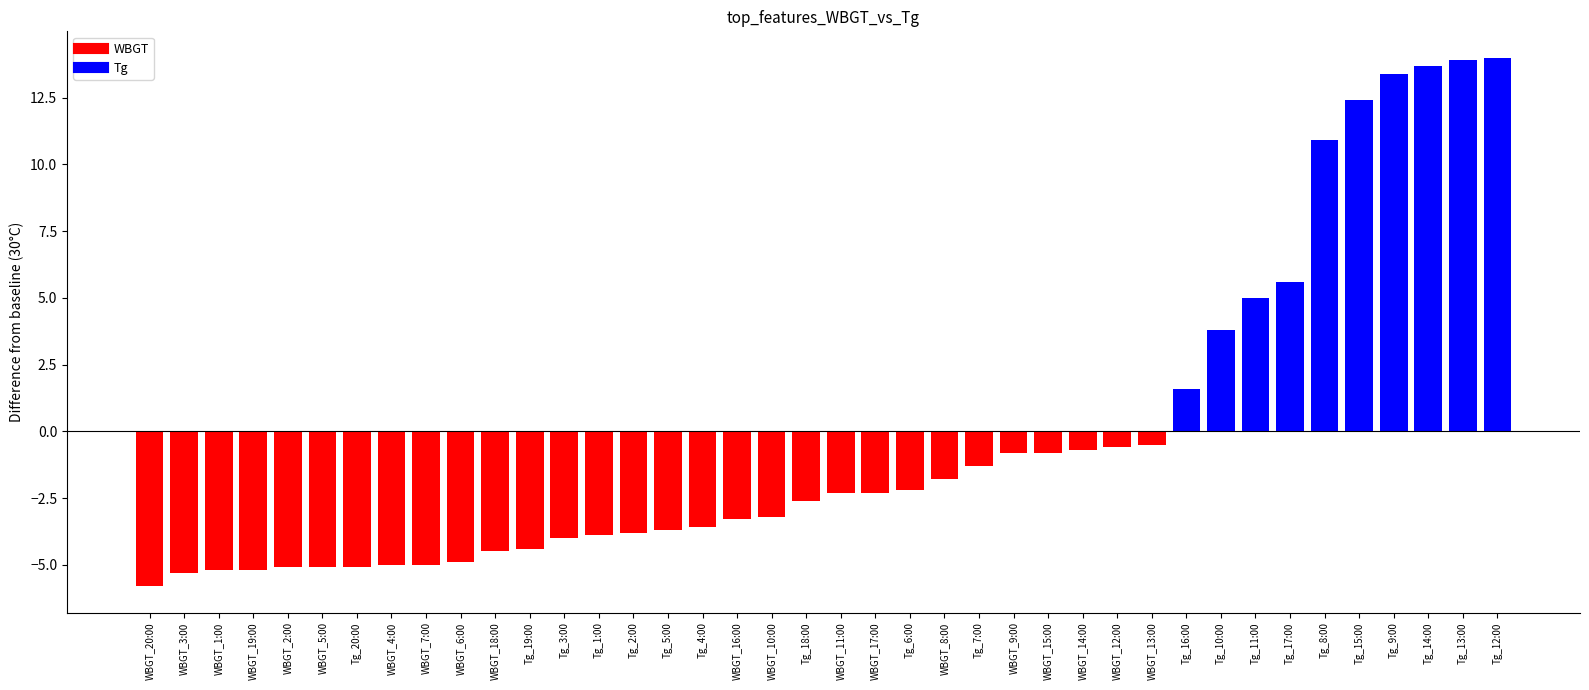

True or false: the data shows 0.9 at Tg_16:00.

False